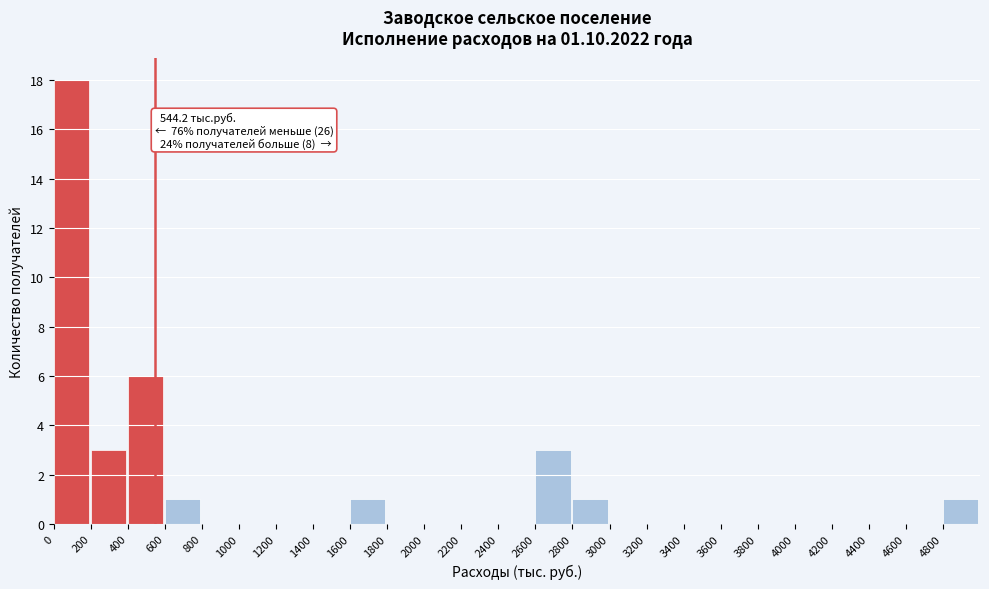

Which range on the x-axis has the tallest bar?

0 to 200